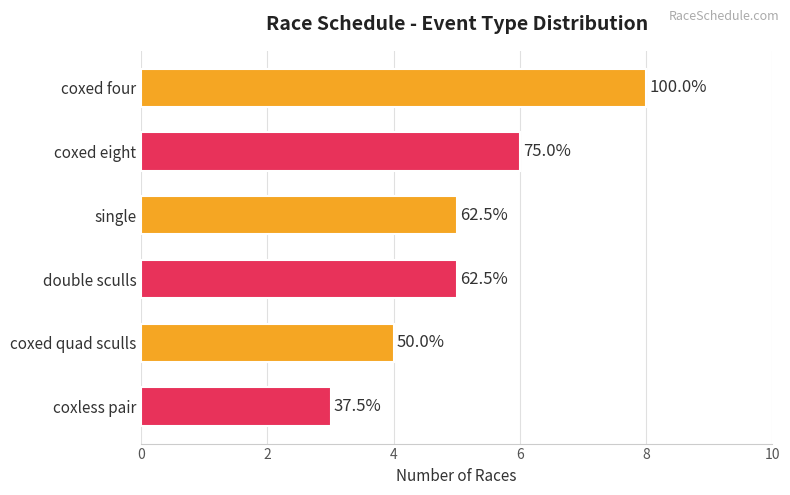

How many bars are there in total?

6